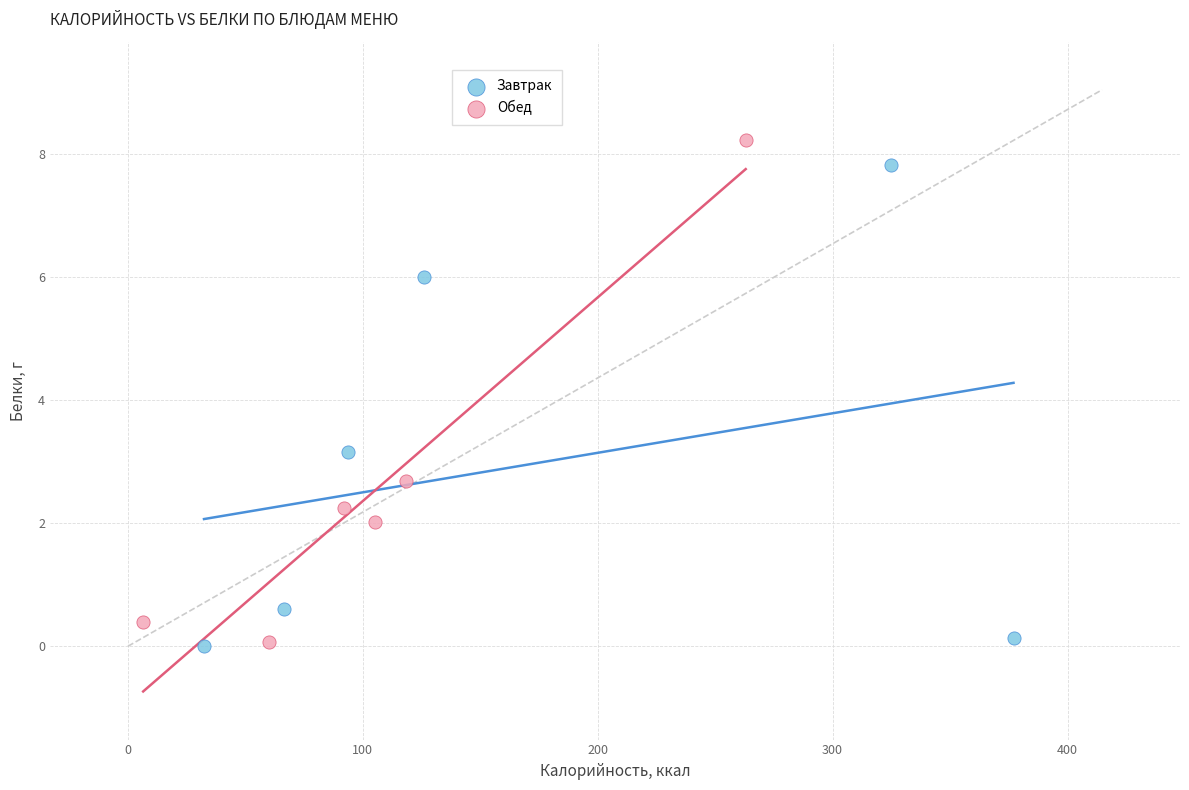

Which series has the largest Y range (max minus min)?

Обед